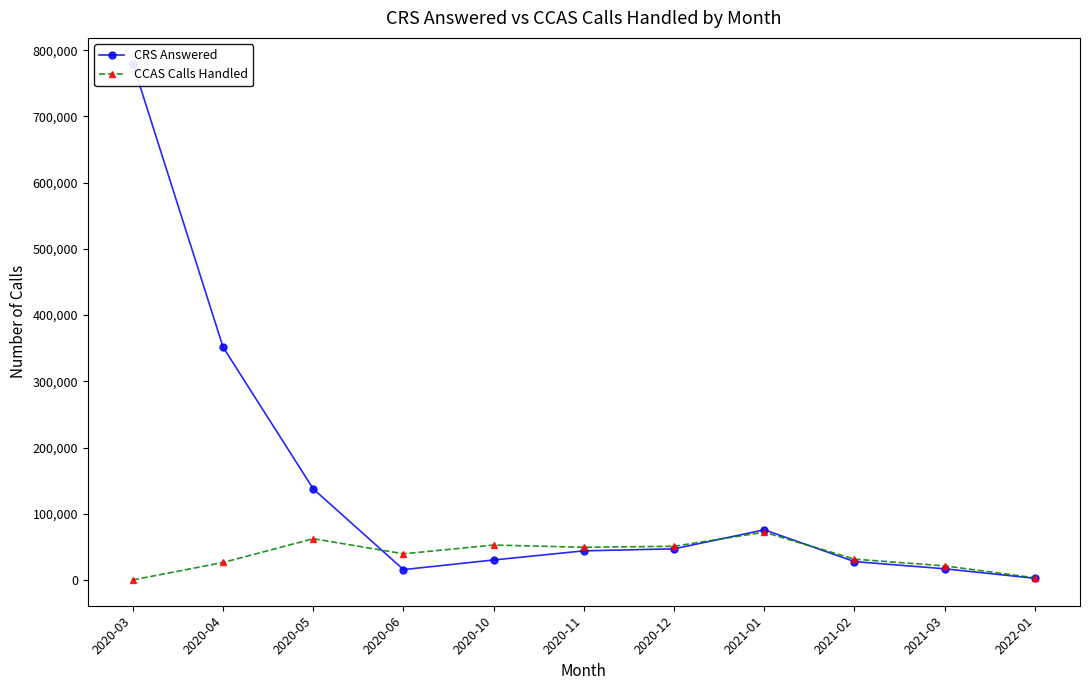

At which label does CCAS Calls Handled reach its minimum?

2020-03